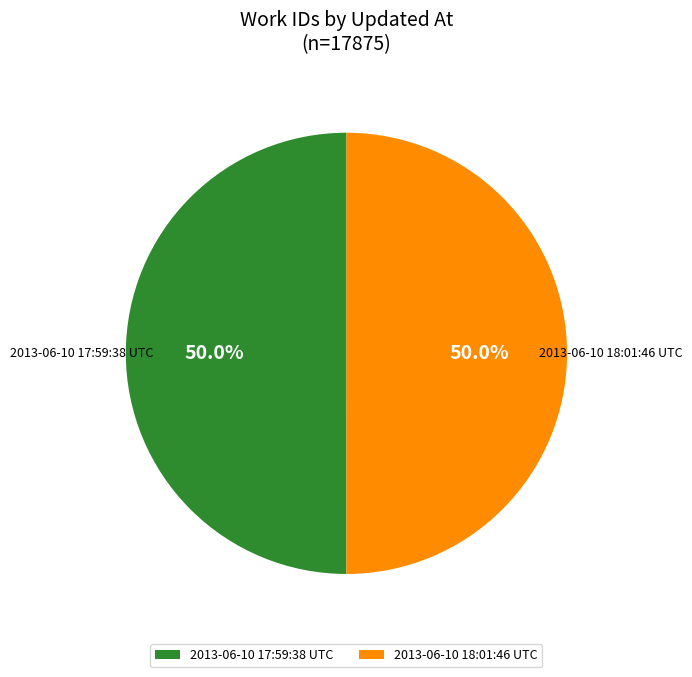

What is the total percentage of 2013-06-10 17:59:38 UTC and 2013-06-10 18:01:46 UTC?

100.0%